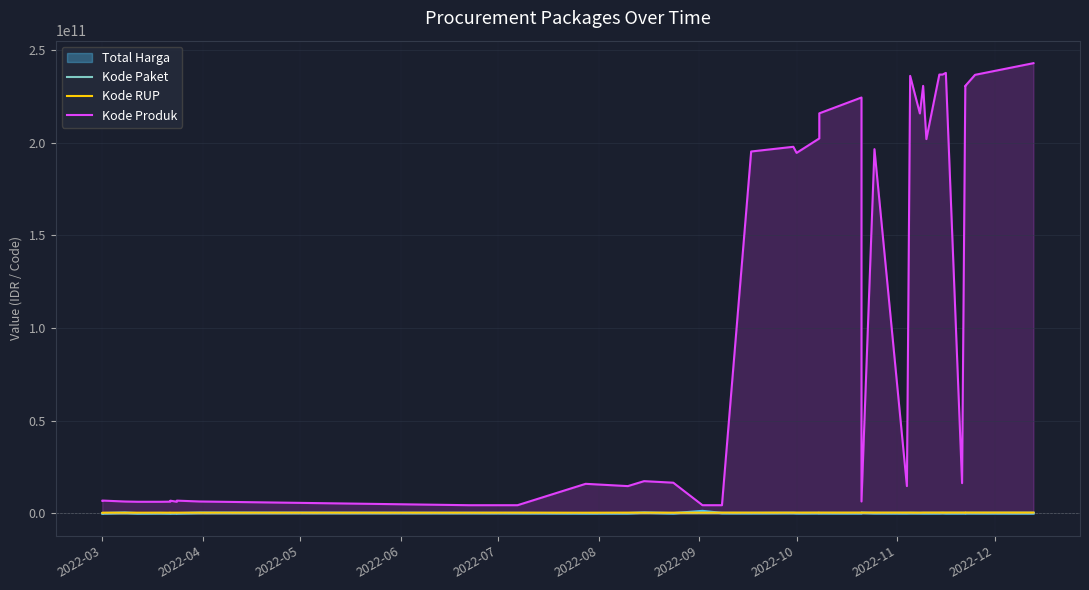

Which series has the widest spread of values?

Kode Produk